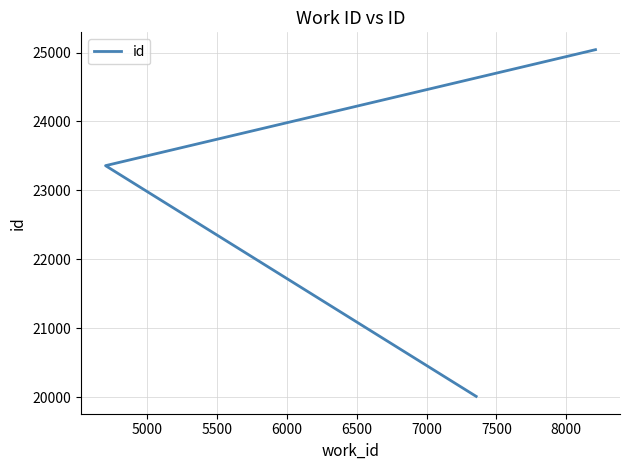

How many values exceed 23359?

1